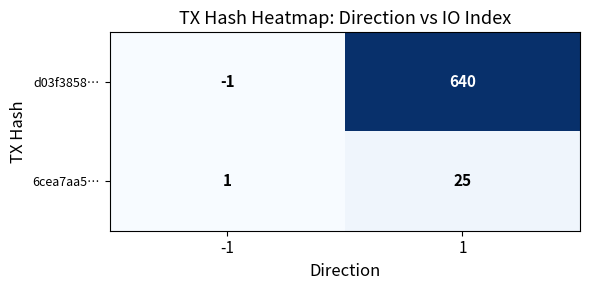

The d03f3858… series shows 1143 at 1. True or false?

False